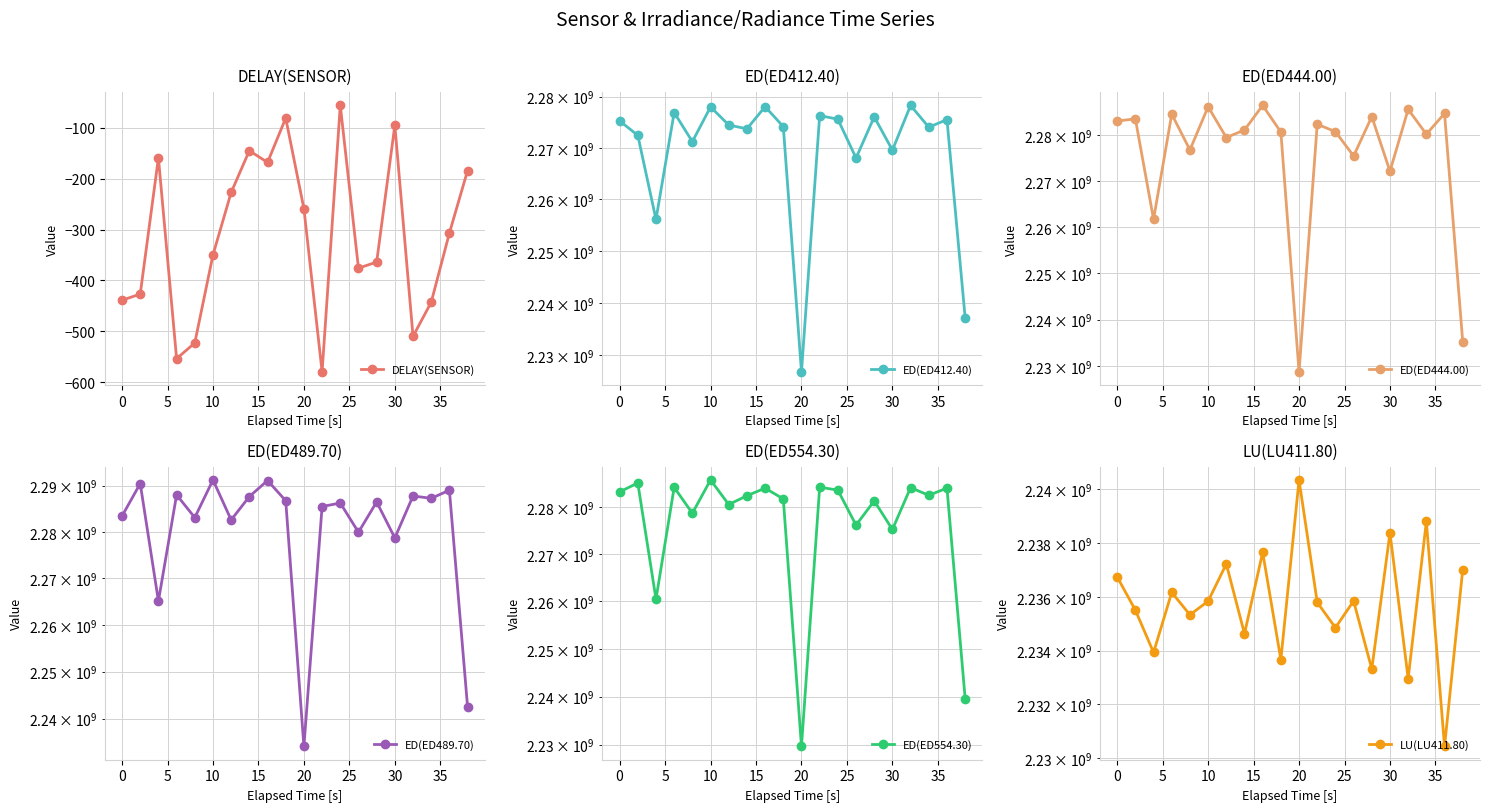

What is the lowest value of the DELAY(SENSOR) series?

-580